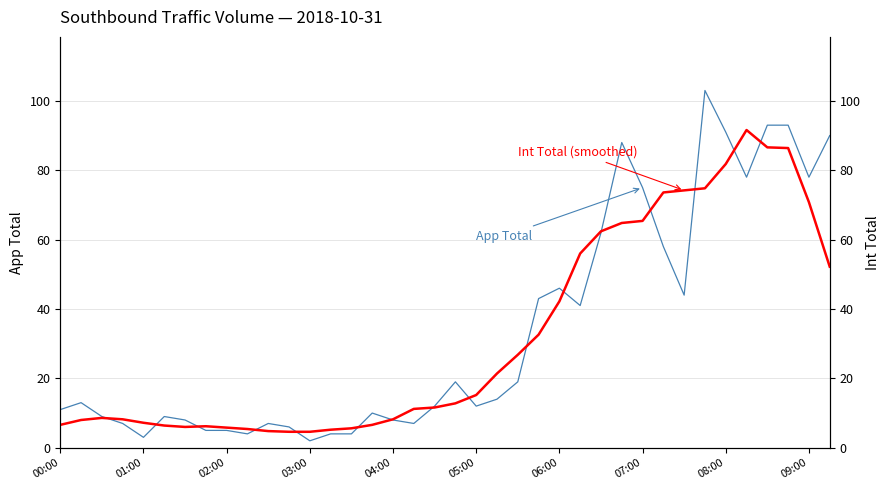

How many intersections are there between Int Total (smoothed) and App Total?

16